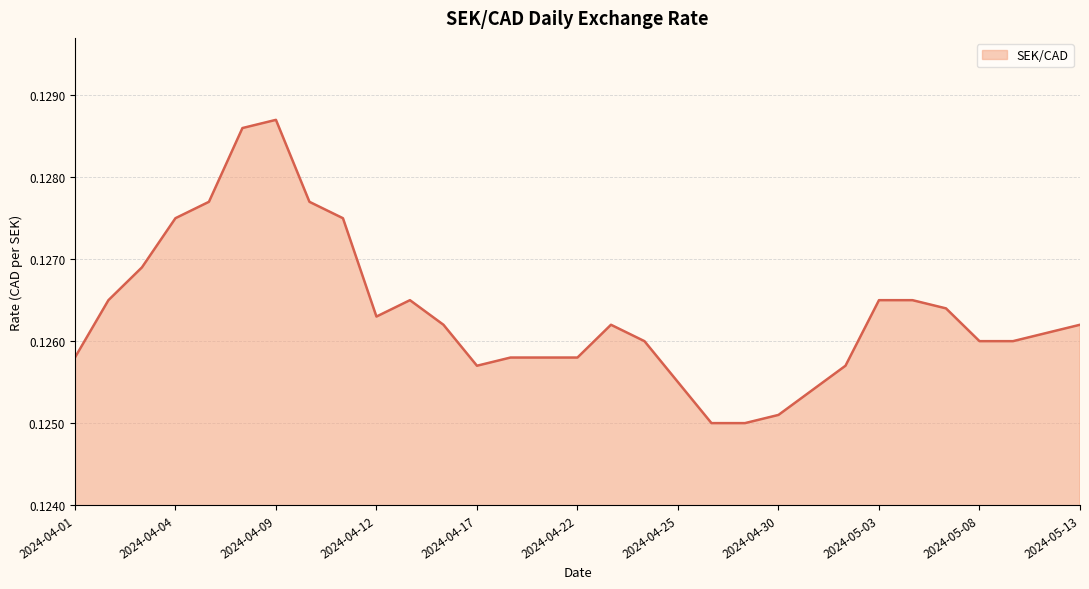

At which label is the value closest to 0?

2024-04-26